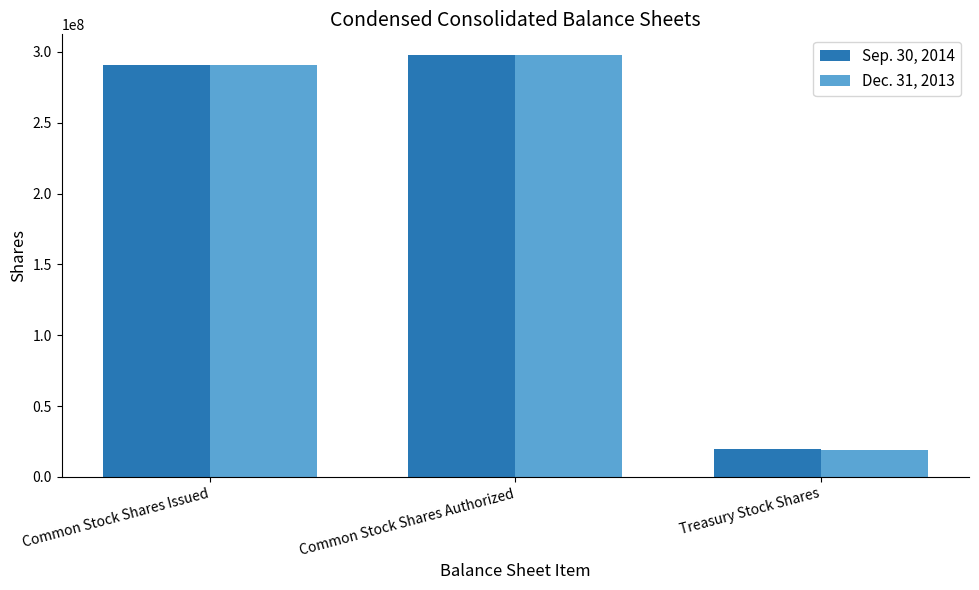

What is the total value across all series at Common Stock Shares Authorized?

595000000